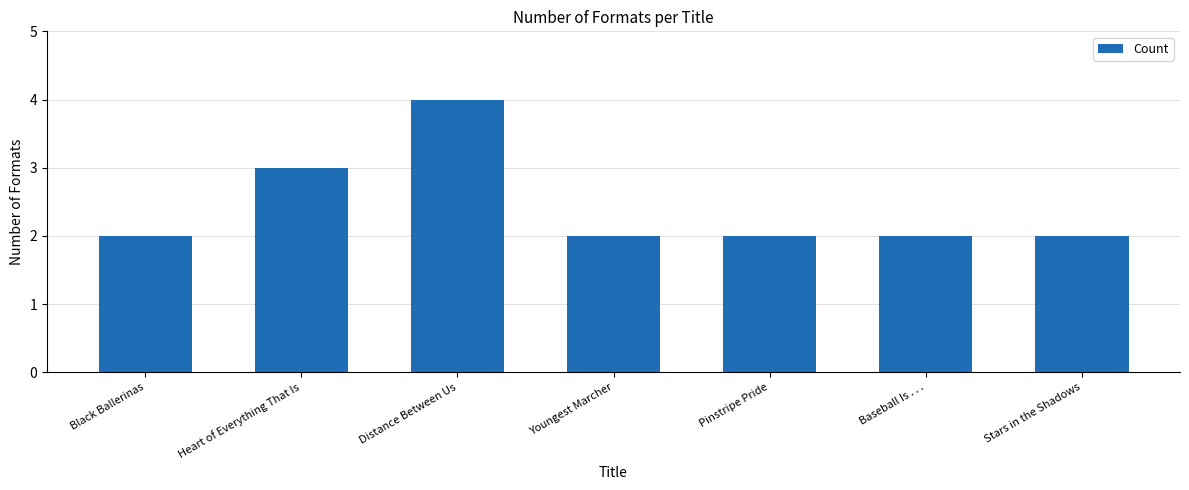

At which label is the value closest to 3?

Heart of Everything That Is